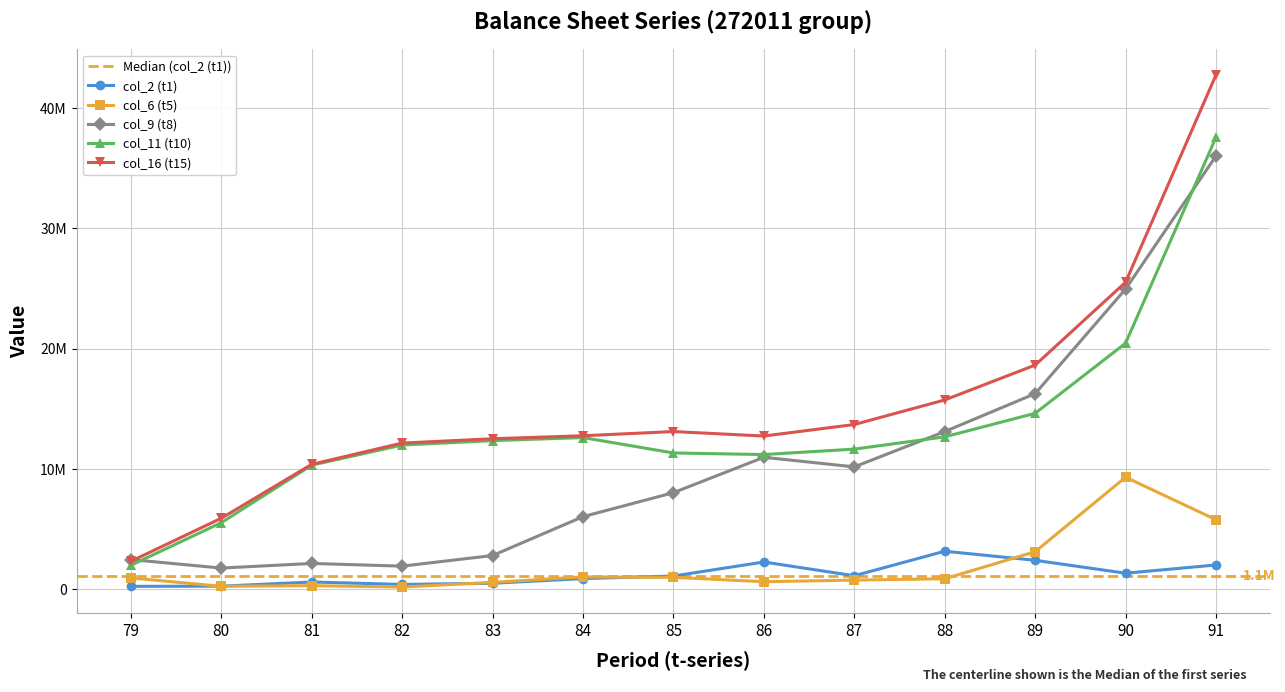

How many lines are shown in the chart?

5